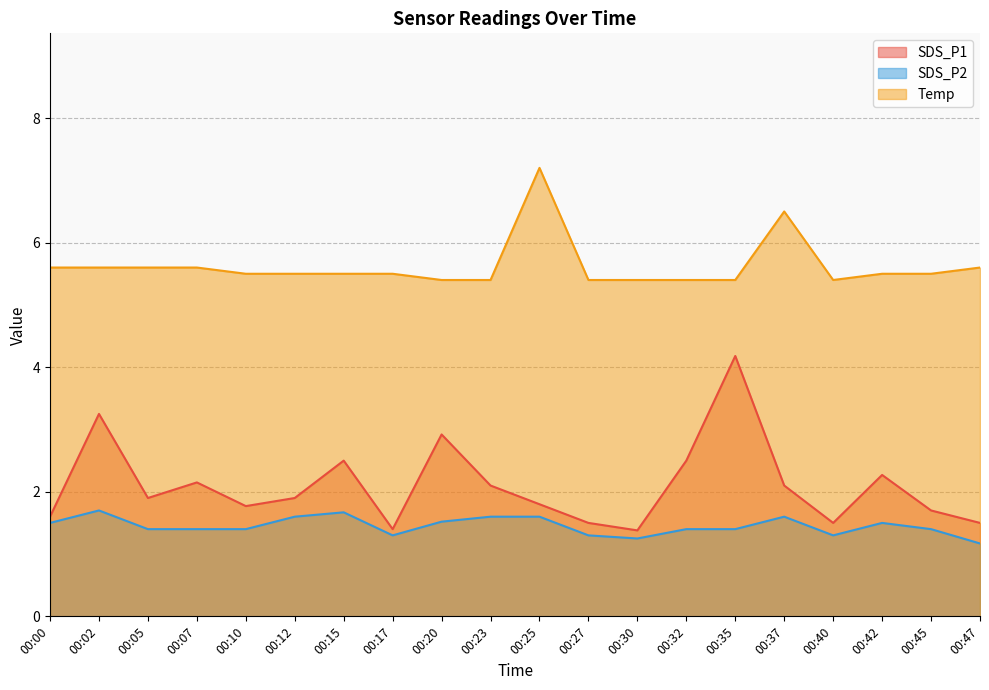

How many lines are shown in the chart?

3